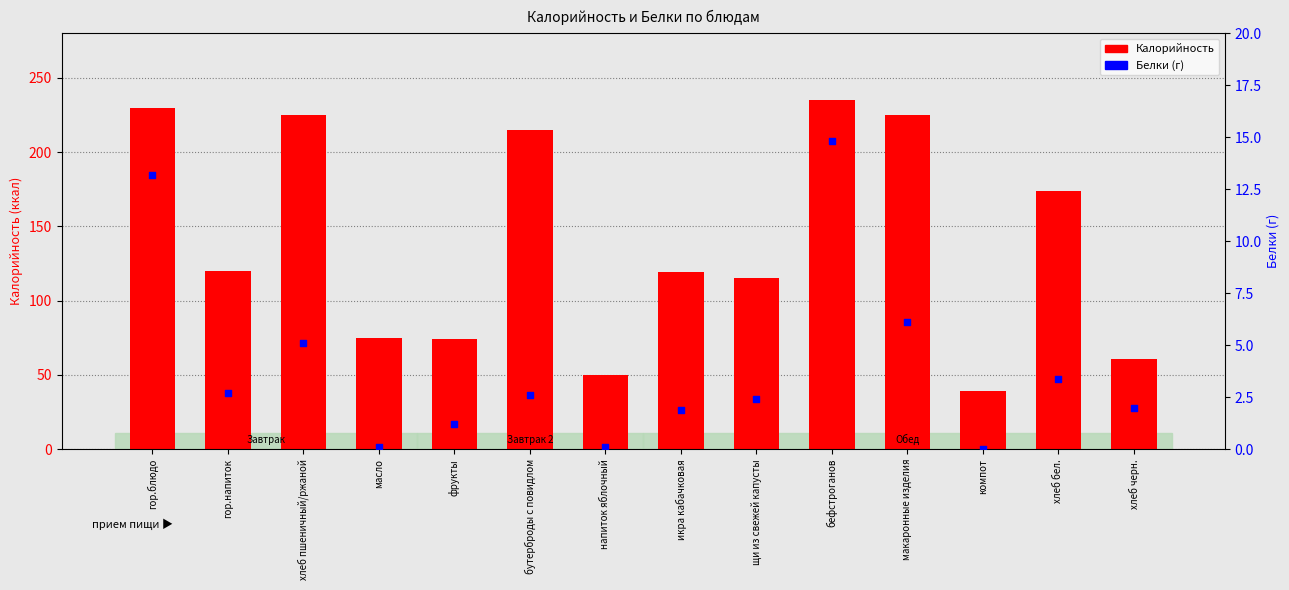

What are all the series names shown in the legend?

Калорийность, Белки